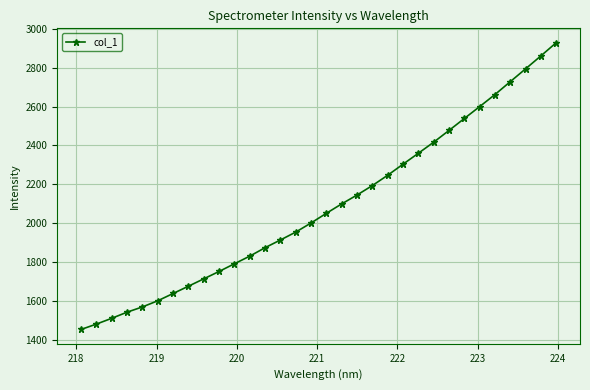

What is the value of the 23rd point from the left?

2360.2